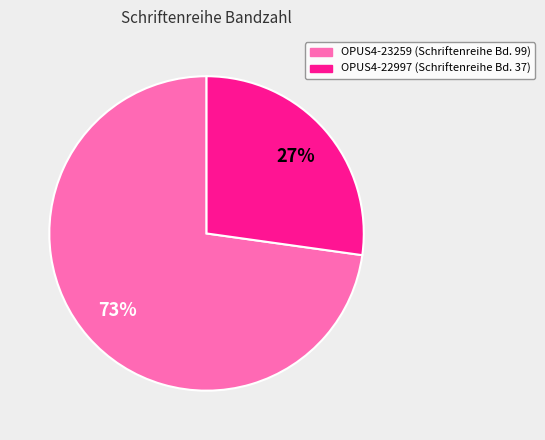

Between OPUS4-22997 and OPUS4-23259, which is larger?

OPUS4-23259